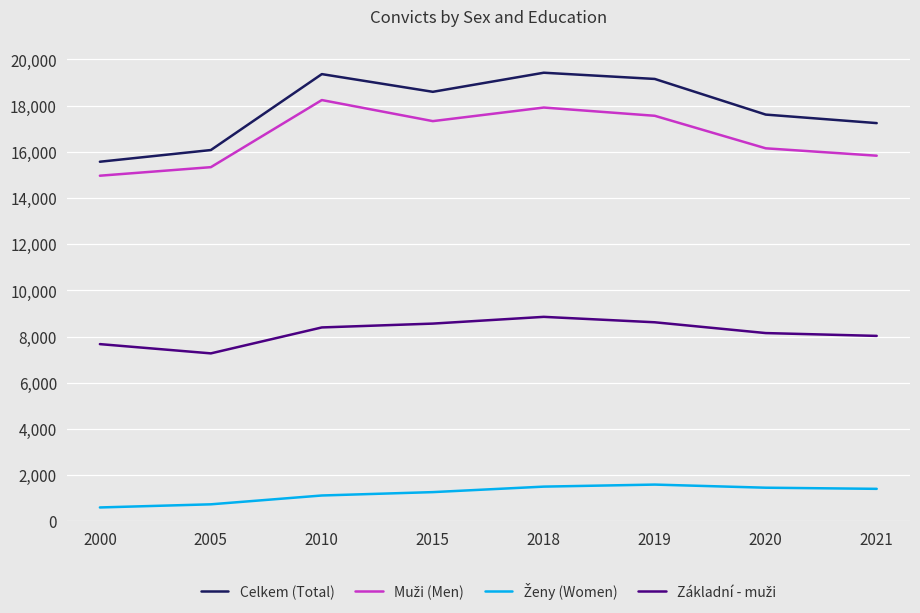

What is the greatest value displayed?

19424